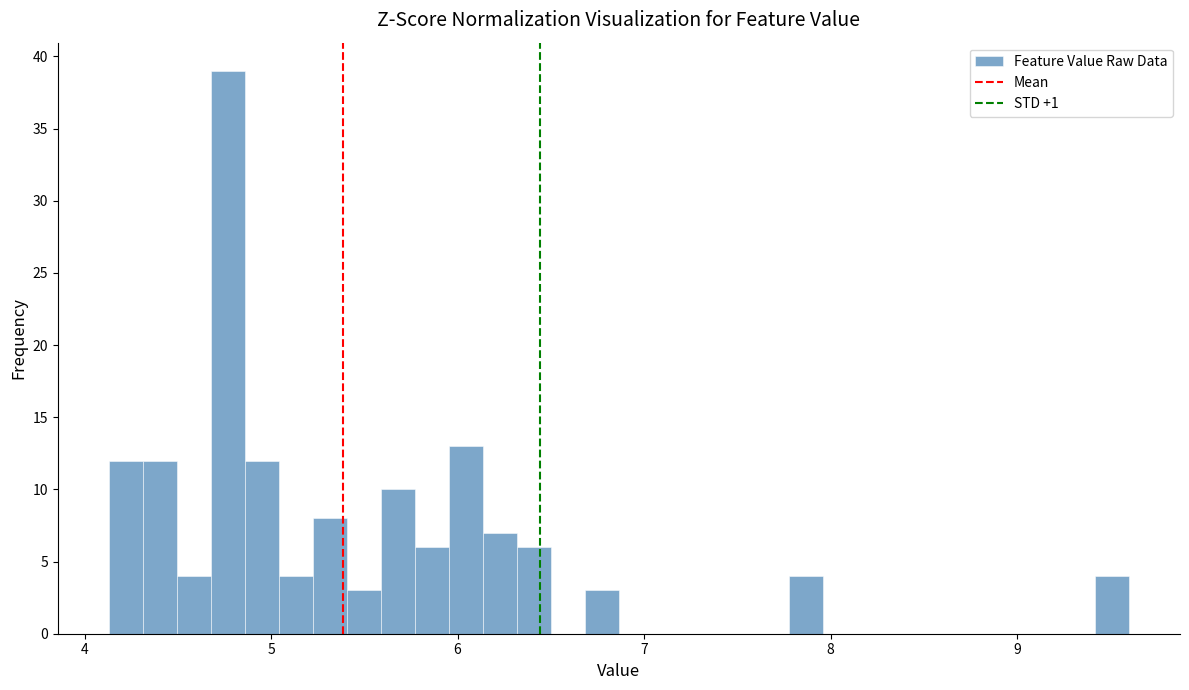

Read against the x-axis, roughly where is the centre of the tallest bar?

4.8